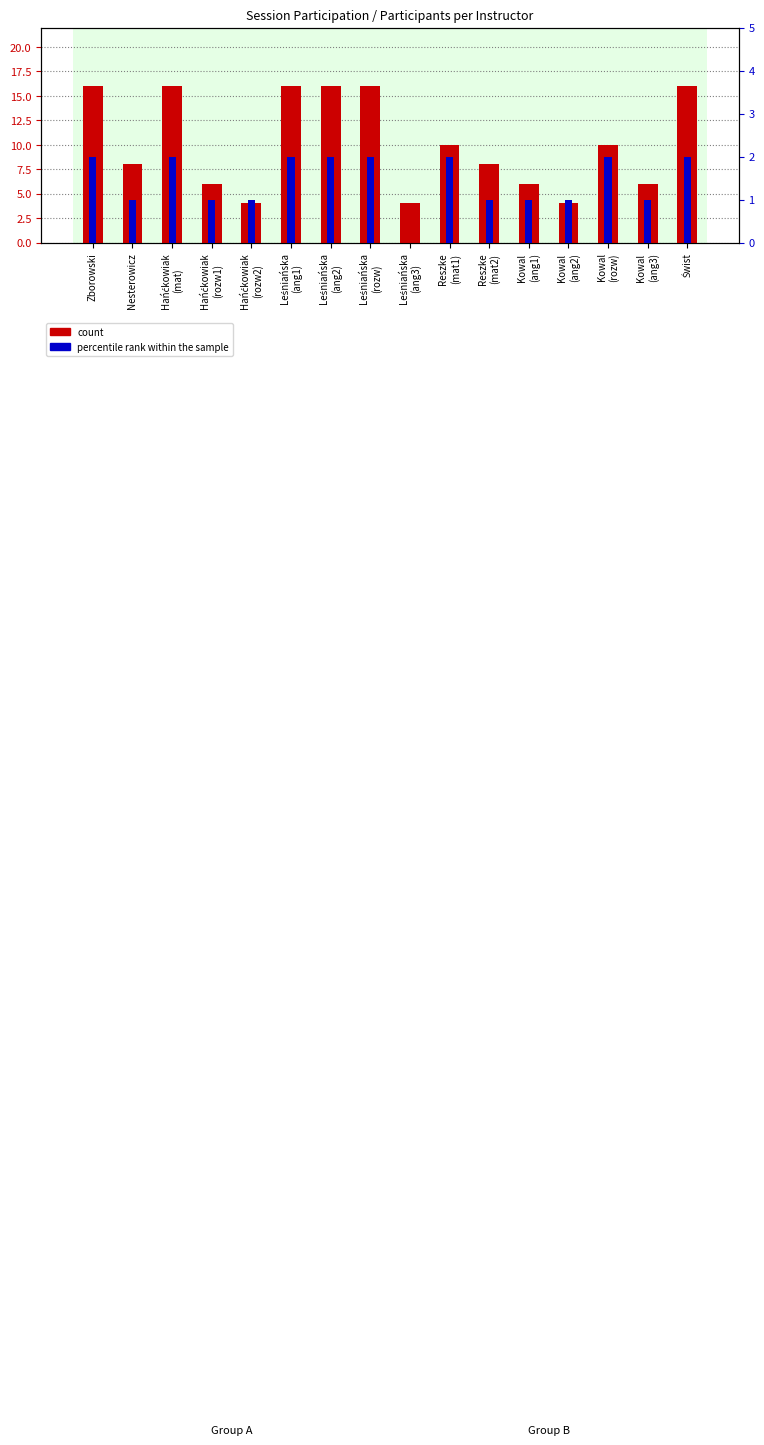

What is the spread (max minus min) of values at Leśniańska
(ang1)?

14